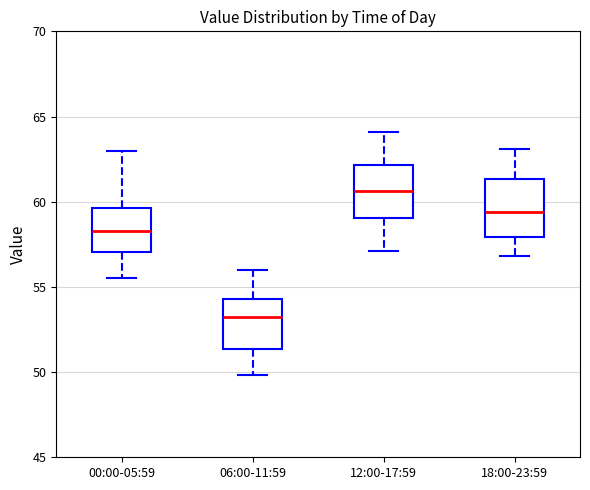

Reading left to right, read every box against the y-axis: the position of its median line, the range the box covers, and the ends of its whiskers. The values are not printed on the chart, so give them approximately, as read against the axis.

00:00-05:59: median 58.5, box 57.0 to 59.5, whiskers 55.5 to 63.0
06:00-11:59: median 53.5, box 51.5 to 54.5, whiskers 50.0 to 56.0
12:00-17:59: median 60.5, box 59.0 to 62.0, whiskers 57.0 to 64.0
18:00-23:59: median 59.5, box 58.0 to 61.5, whiskers 57.0 to 63.0